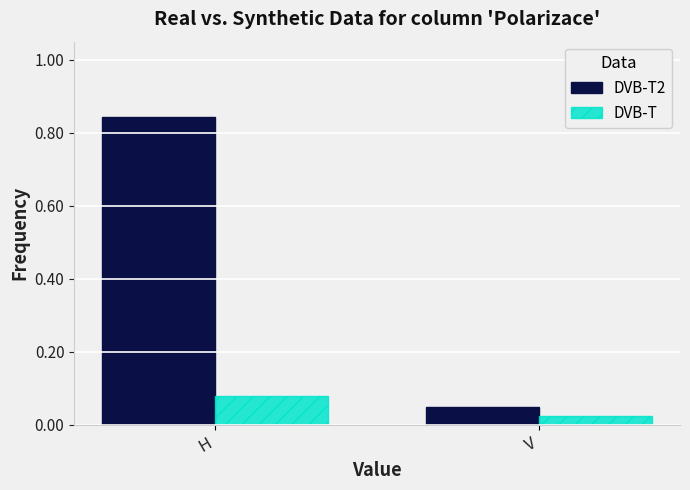

What are all the series names shown in the legend?

DVB-T2, DVB-T